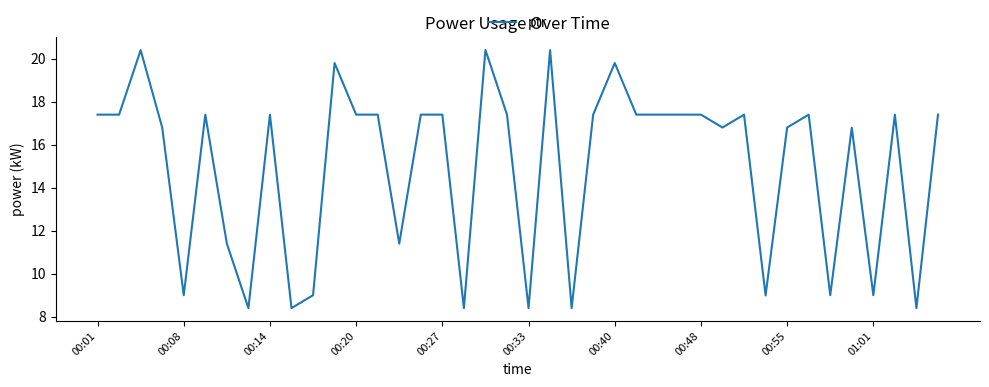

What is the smallest value displayed?

8.4